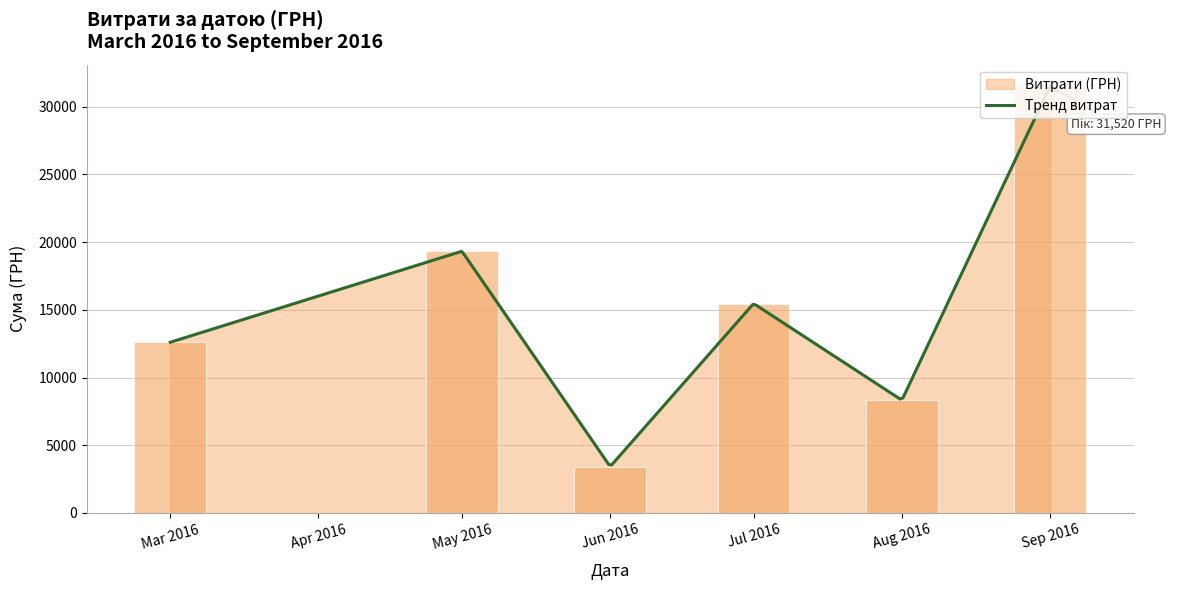

Does the chart contain any negative values?

No